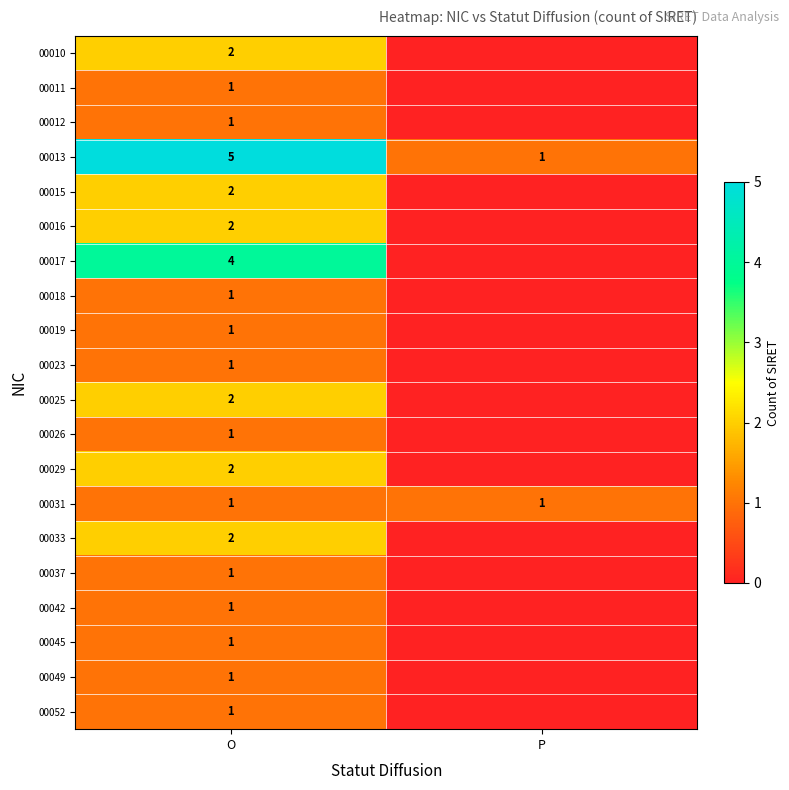

What is the difference between the maximum and minimum values in the 00013 series?

4